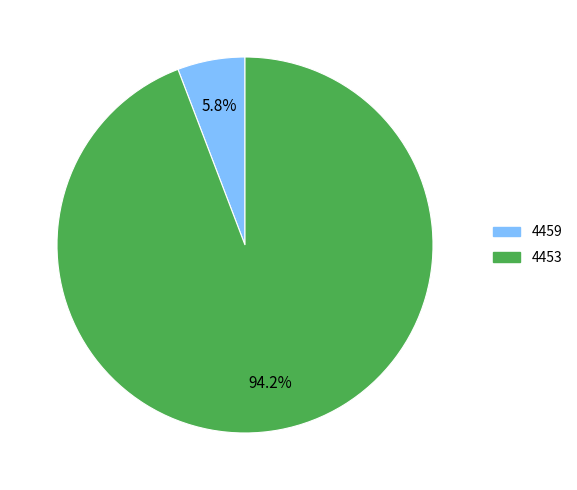

Combined, what portion of the pie is 4459 and 4453?

100.0%